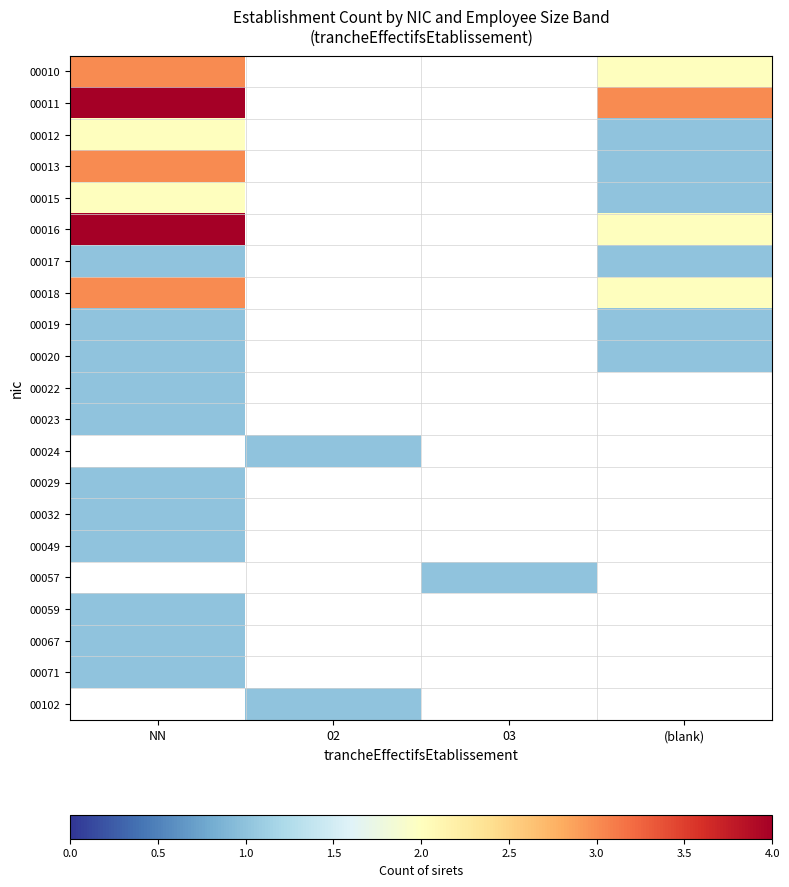

Rank the series at NN from lowest to highest value.

00017, 00019, 00020, 00022, 00023, 00029, 00032, 00049, 00059, 00067, 00071, 00012, 00015, 00010, 00013, 00018, 00011, 00016, 00024, 00057, 00102